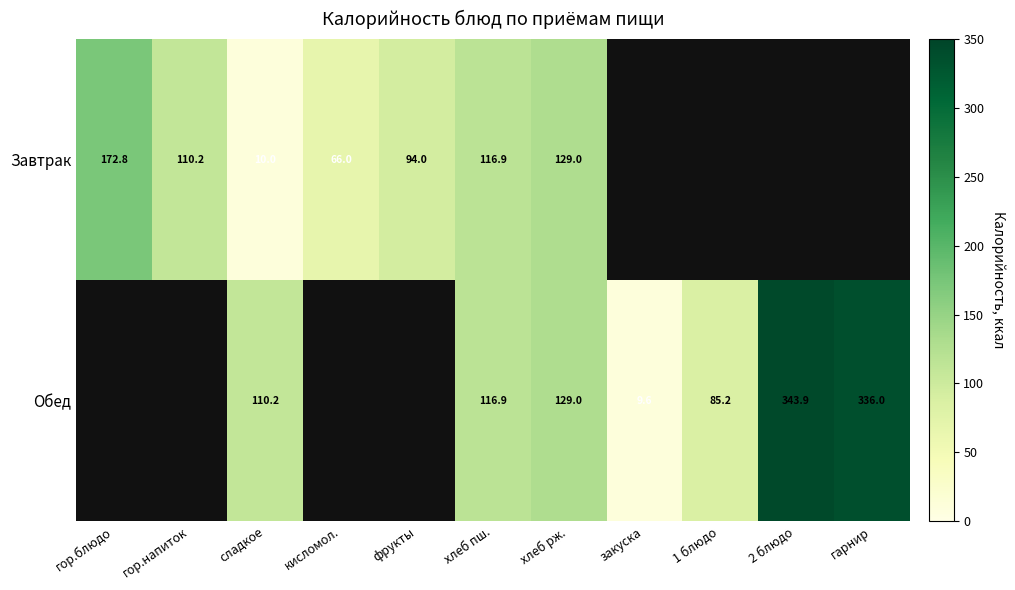

Is it true that Завтрак equals 54.4 at хлеб пш.?

False